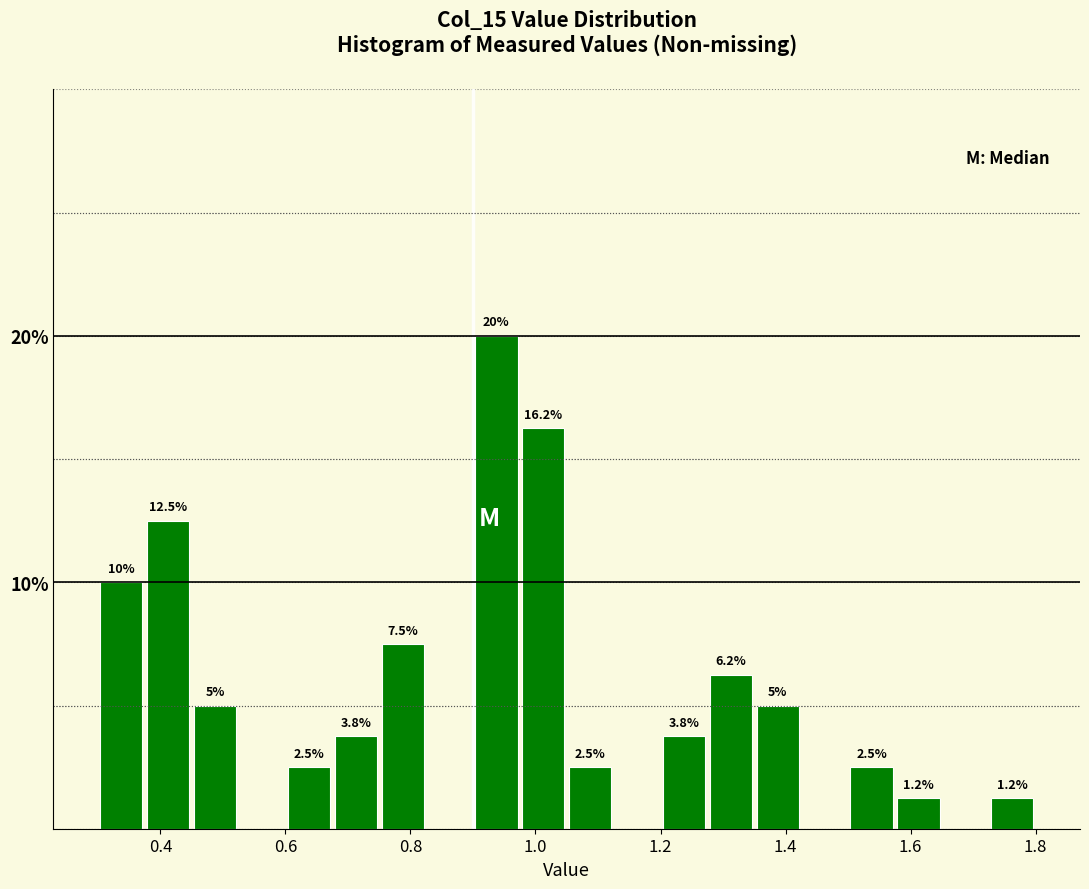

Read against the x-axis, roughly where is the centre of the tallest bar?

0.94